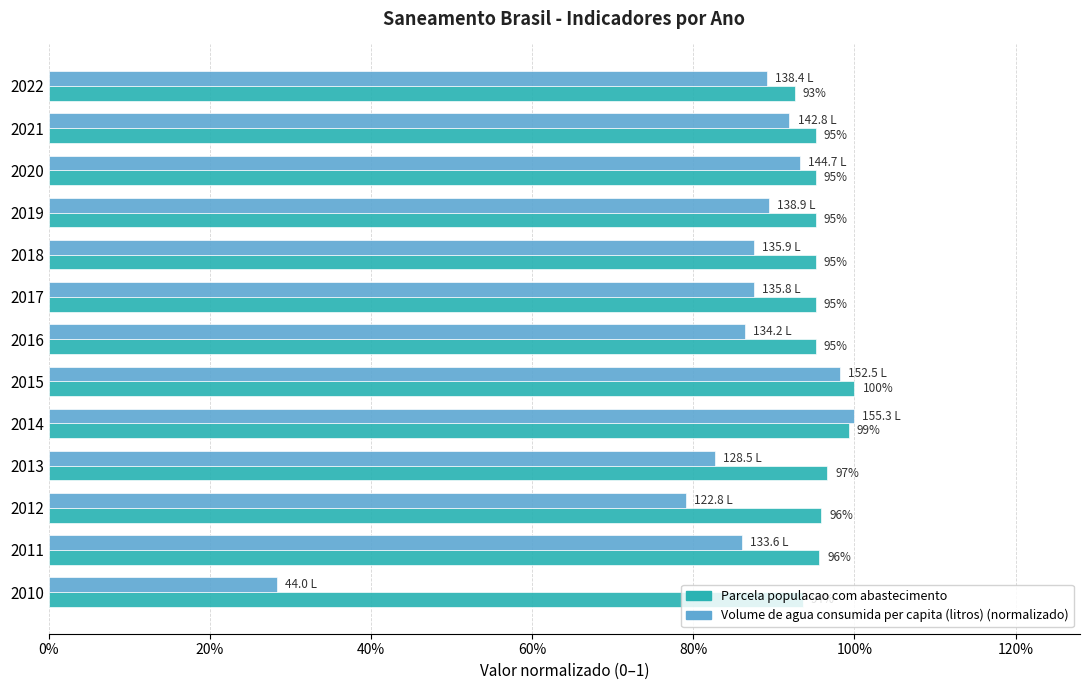

What is the value of the Volume de agua consumida per capita (litros) bar at the 13th from the left?

0.9